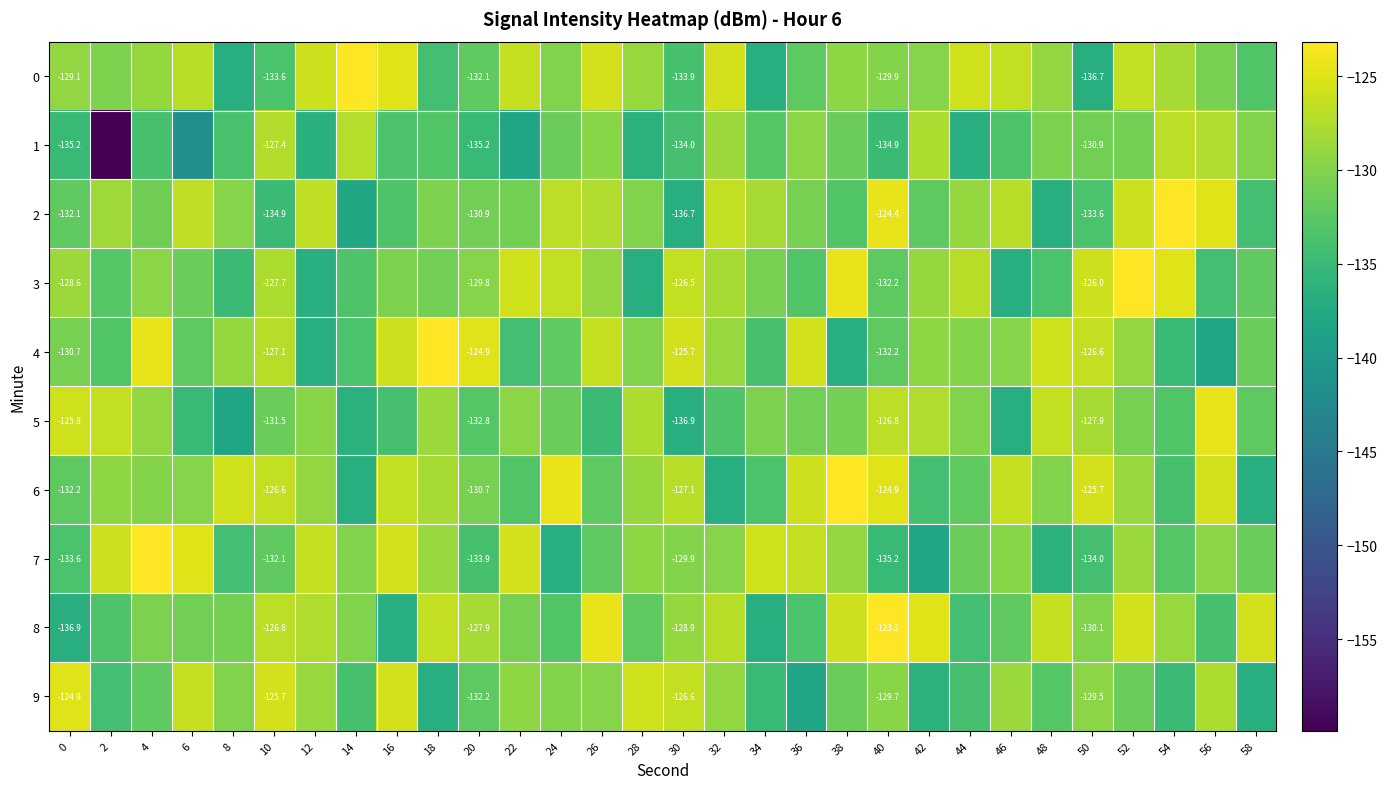

At which category is the sum across all series the highest?

52